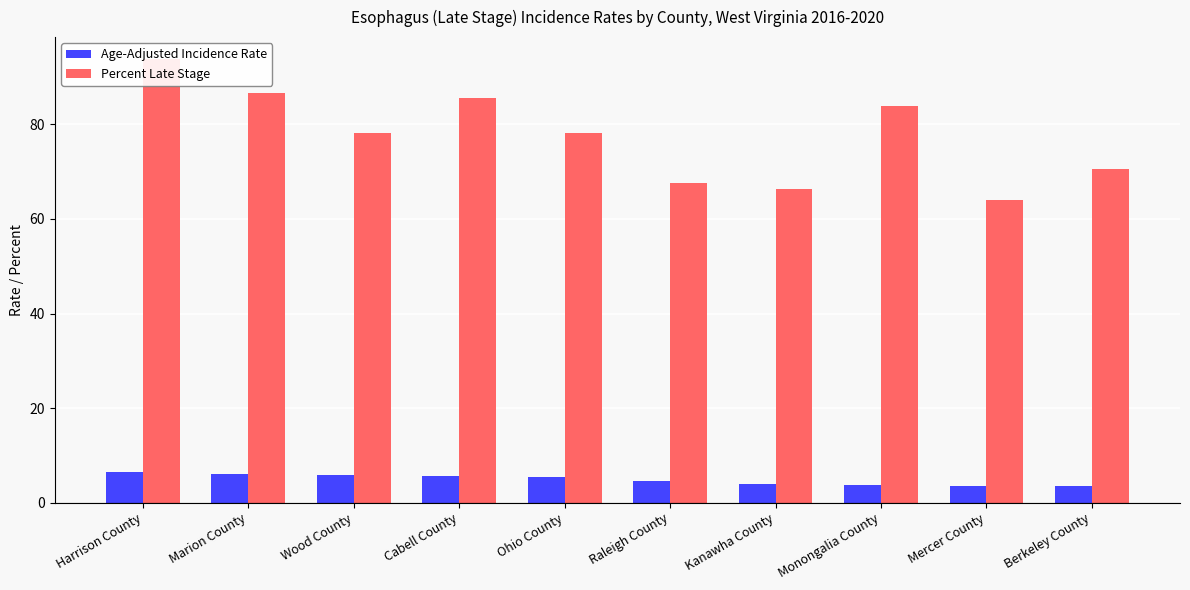

What is the maximum value shown in the chart?

93.8